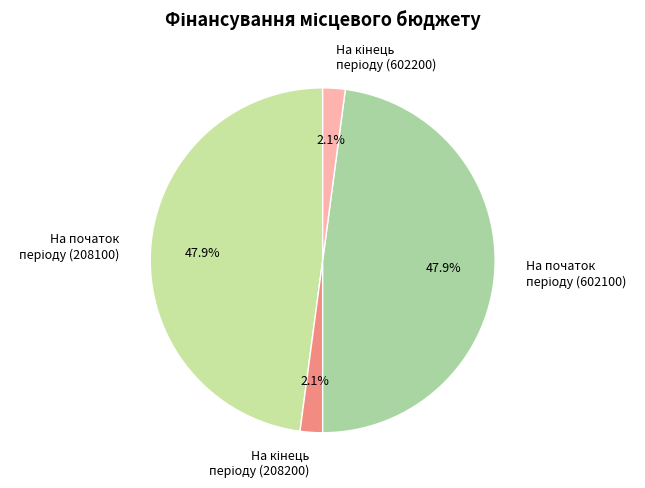

Does any single category account for the majority?

No